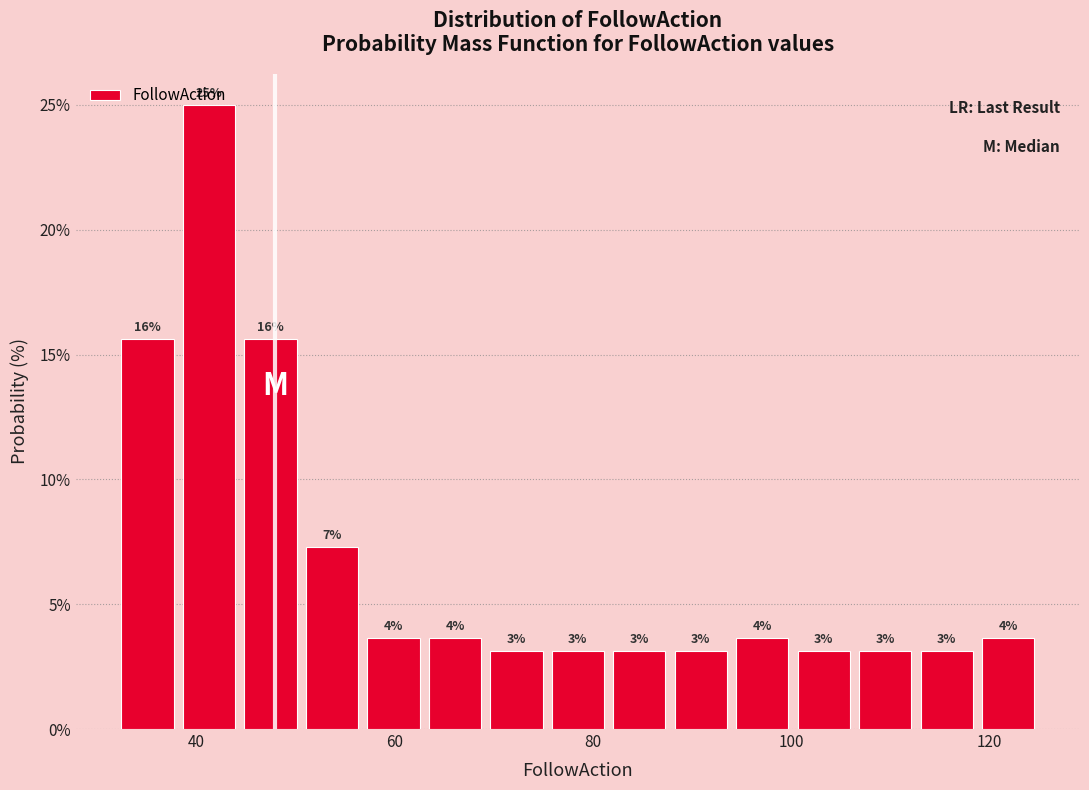

Read against the x-axis, roughly where is the centre of the tallest bar?

42